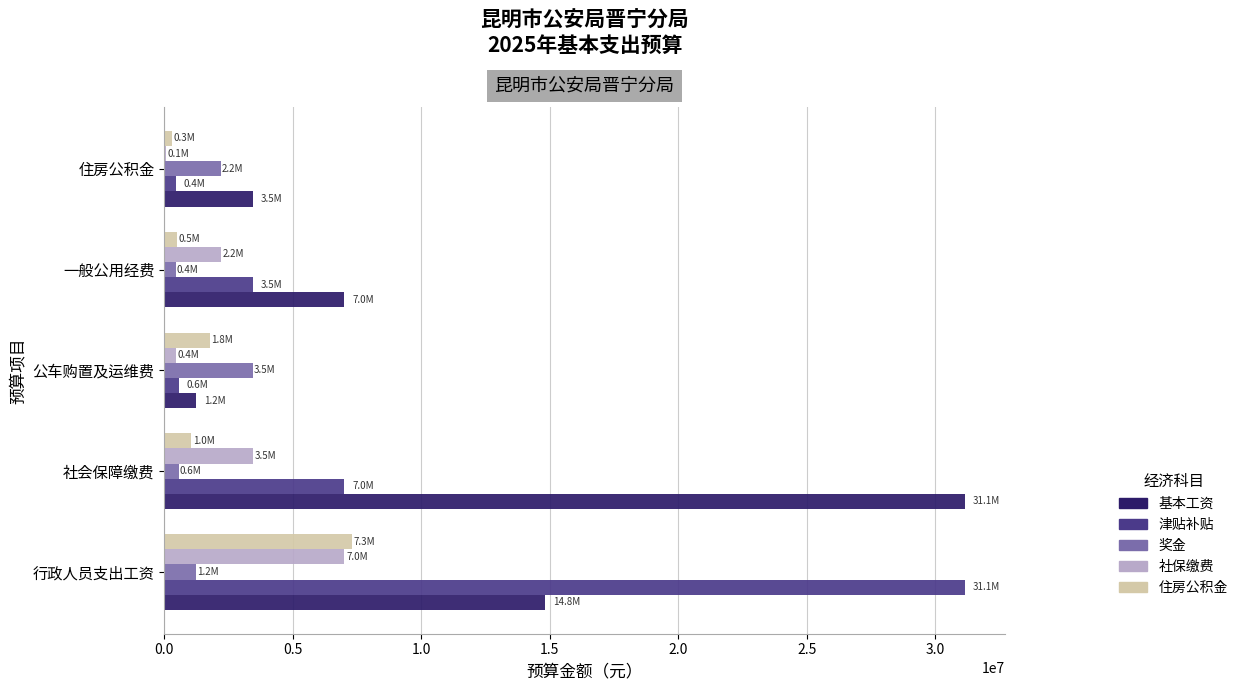

Which series has the largest total across all categories?

基本工资